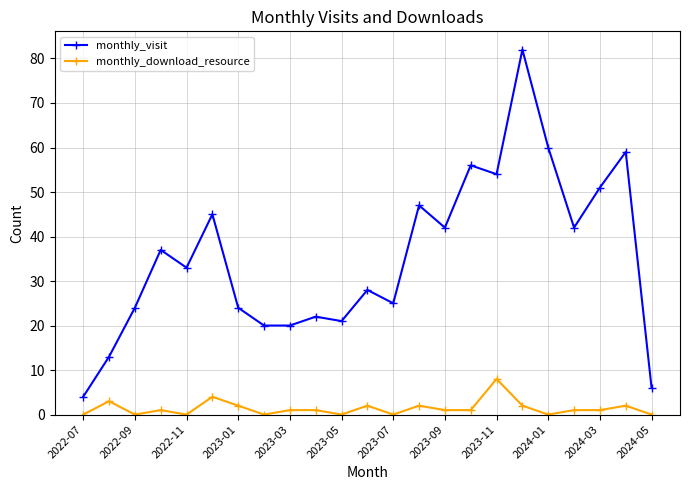

Which series has the widest spread of values?

monthly_visit